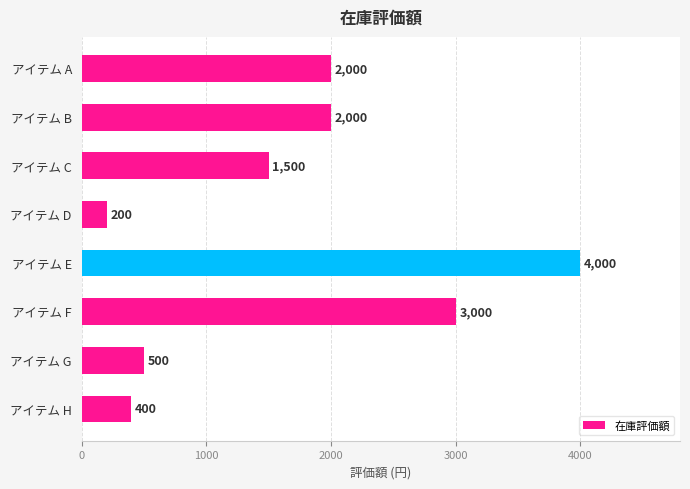

What is the value of the 1st bar from the top?

2000